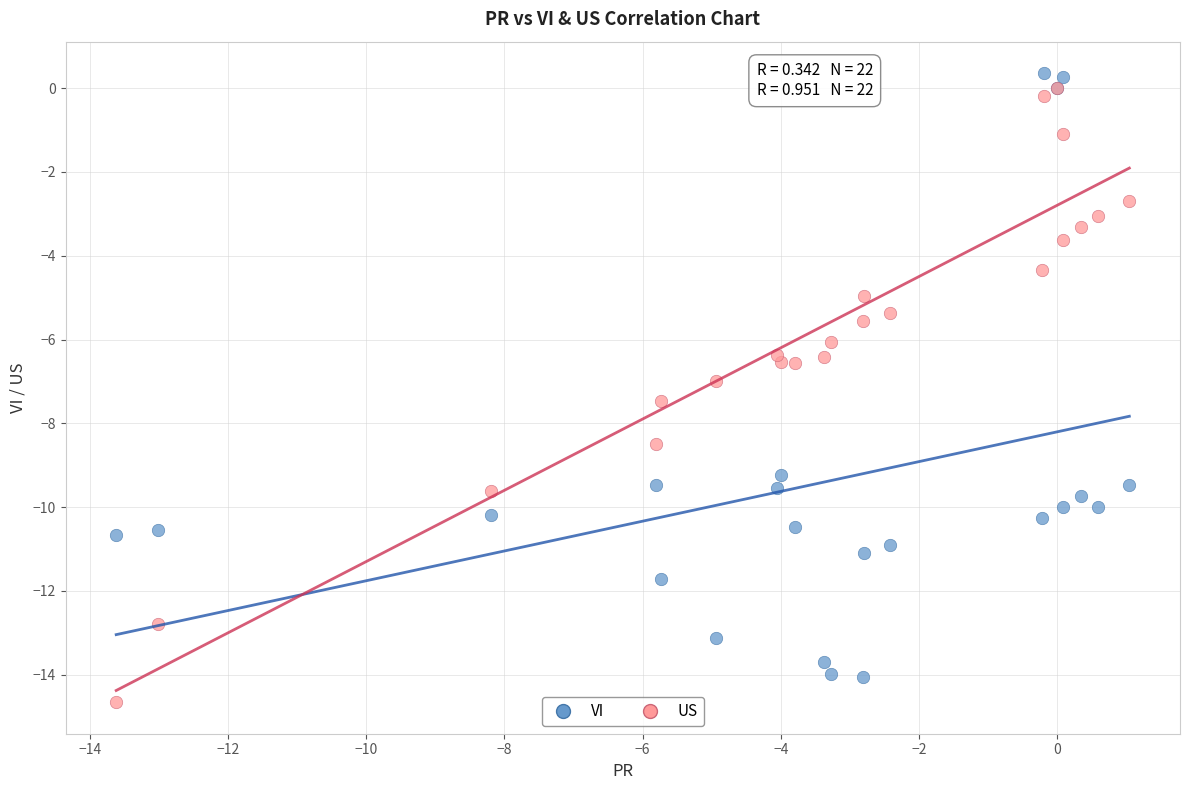

Which series has the largest Y range (max minus min)?

US